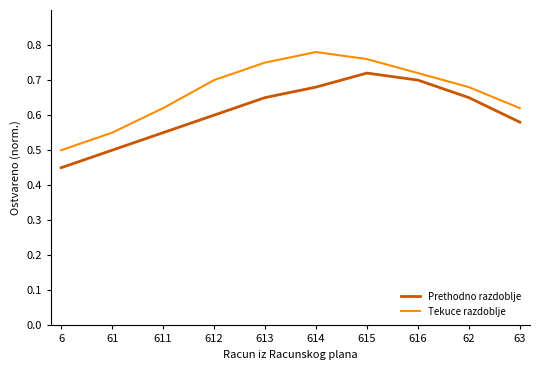

Is this an area chart (filled region under the line)?

No